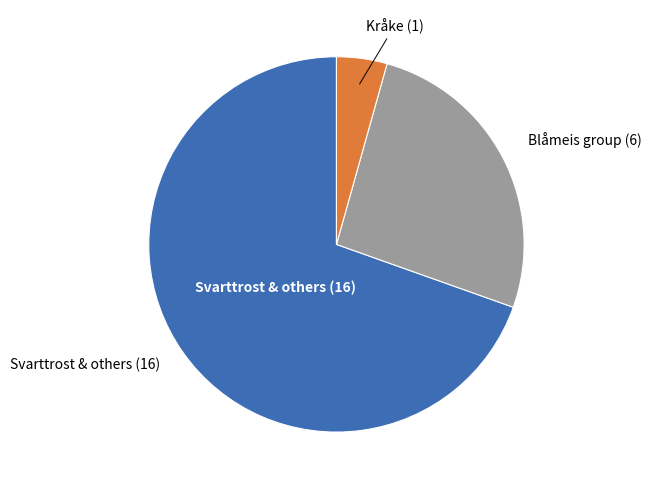

Is there a majority slice in this chart?

Yes